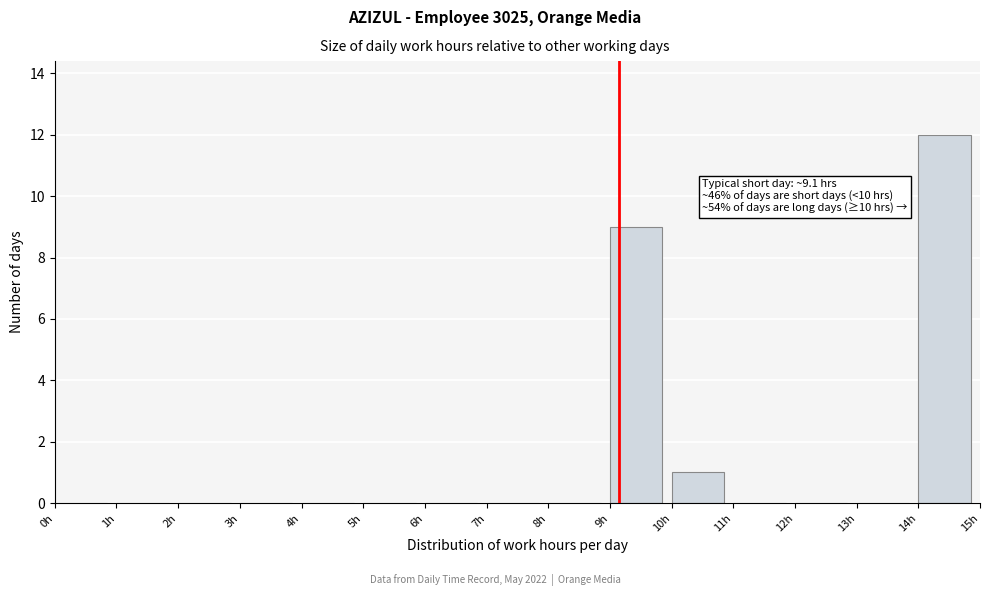

Over which range of the x-axis is the bar tallest?

14 to 15